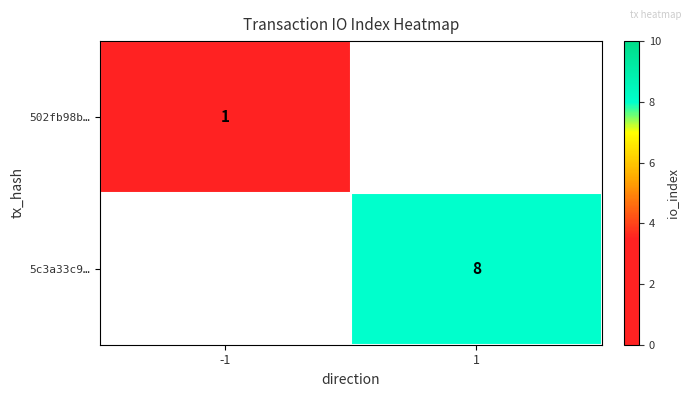

At how many categories does at least one series exceed 3?

1